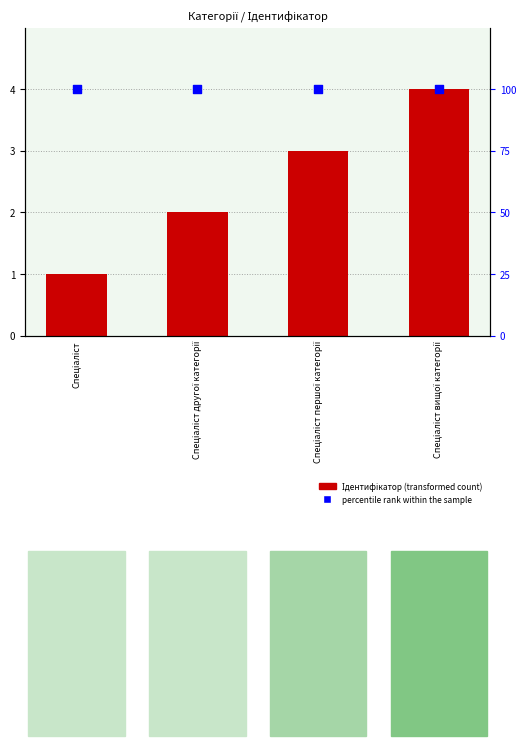

Is the value of Ідентифікатор at Спеціаліст другої категорії greater than the value of percentile rank within the sample at Спеціаліст першої категорії?

No